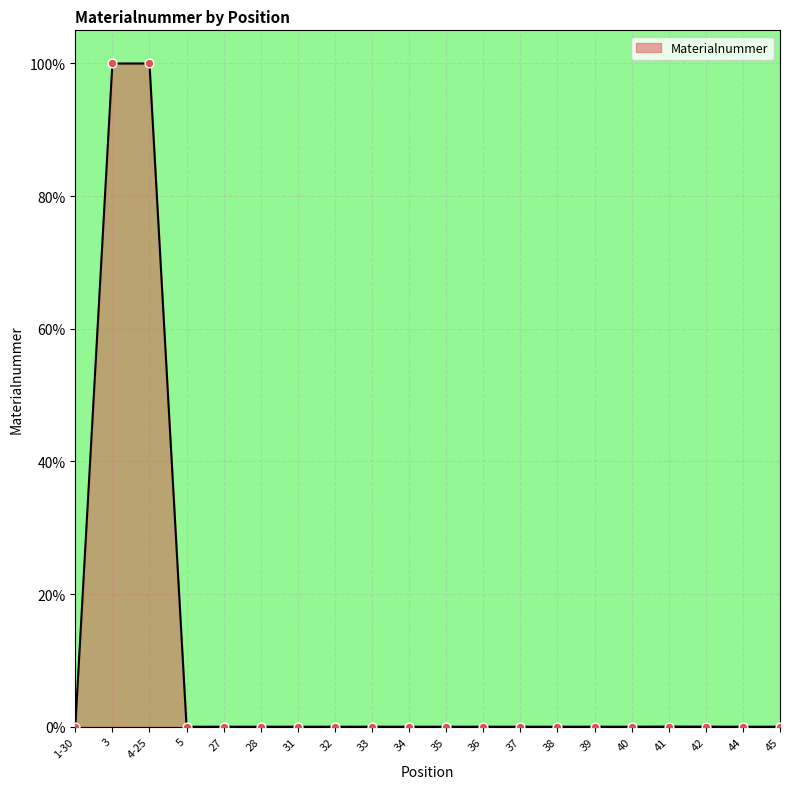

What is the greatest value displayed?

100.0